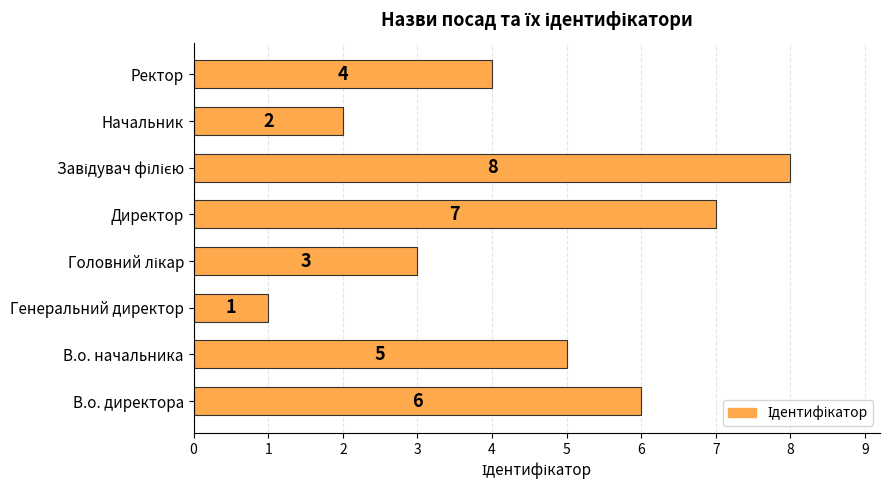

At which label is the value closest to 4?

Ректор